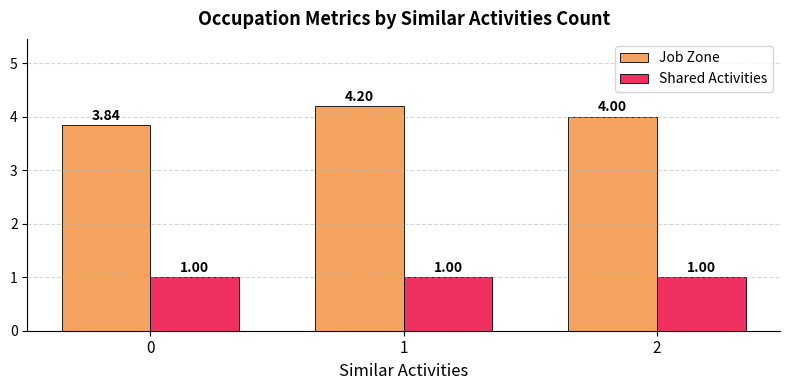

Rank the series at 2 from highest to lowest value.

Job Zone, Shared Activities